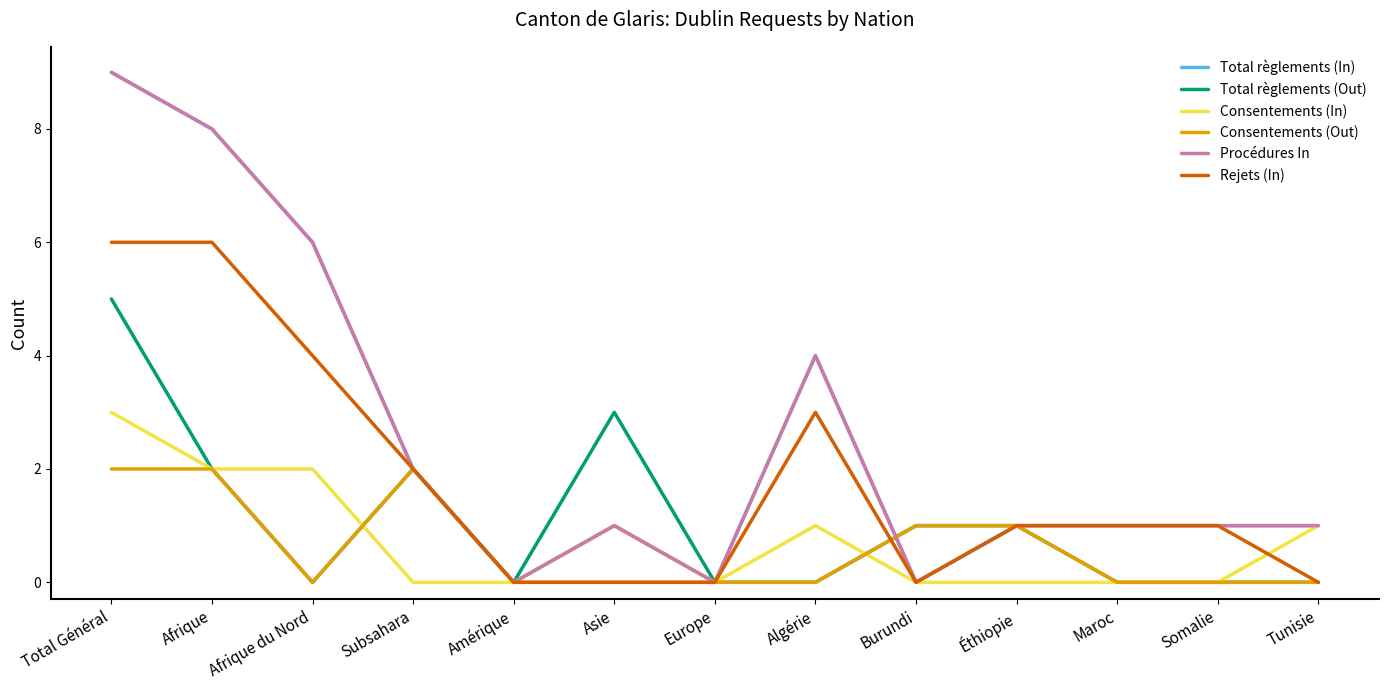

True or false: Total règlements (Out) has more than 1 points higher than both neighbors.

True